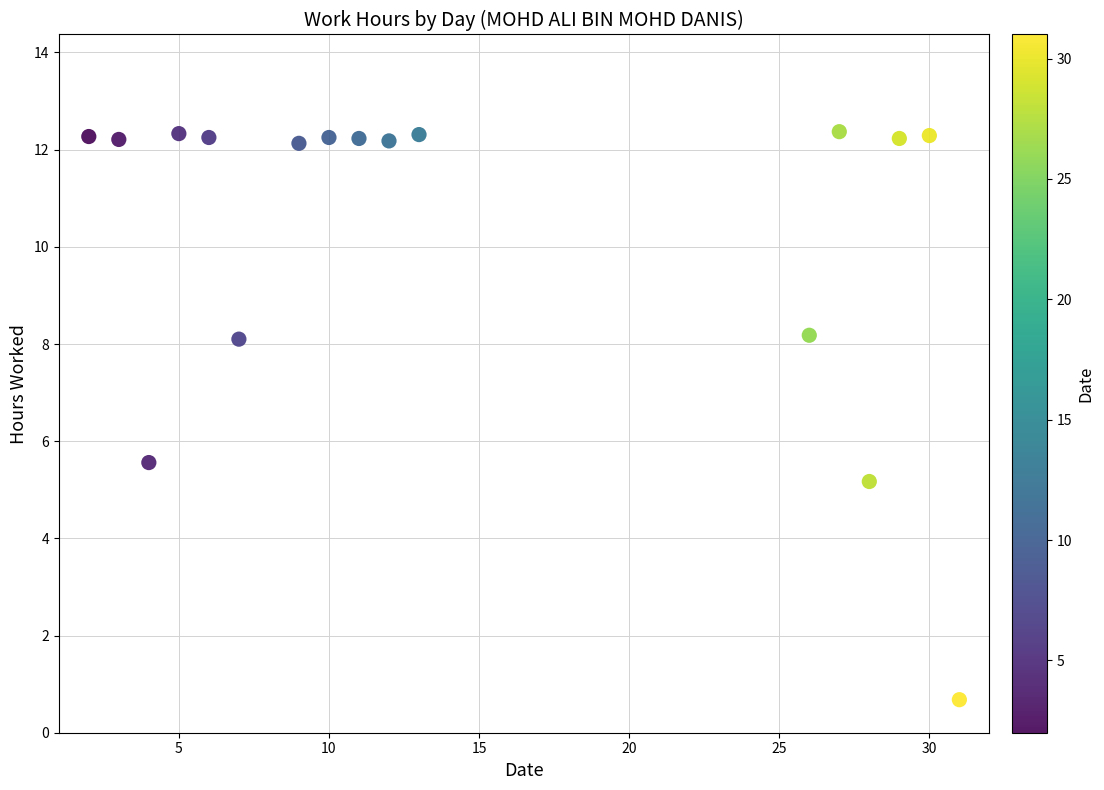

What is the range of Y values (max minus min)?

11.7